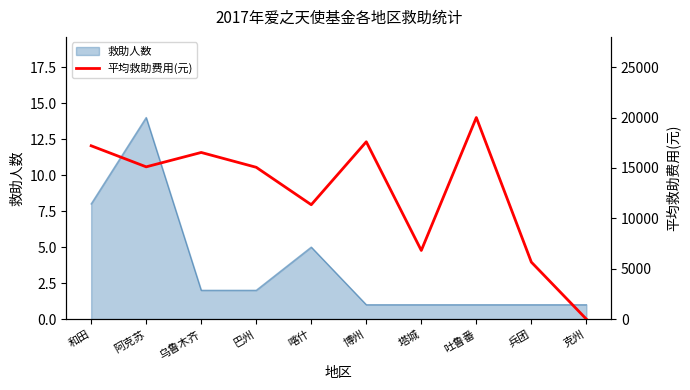

At which label is 救助人数 closest to 7?

和田